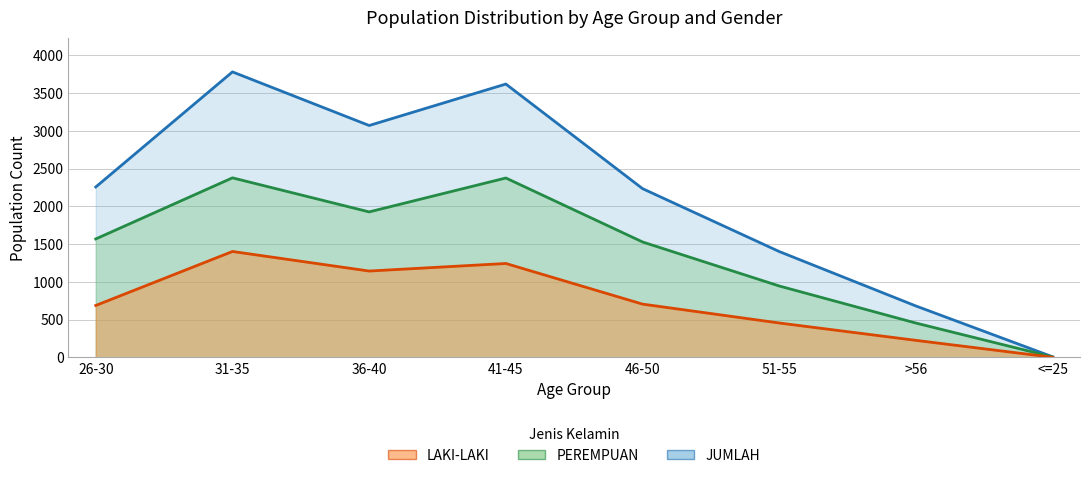

How many distinct data groups are displayed?

3